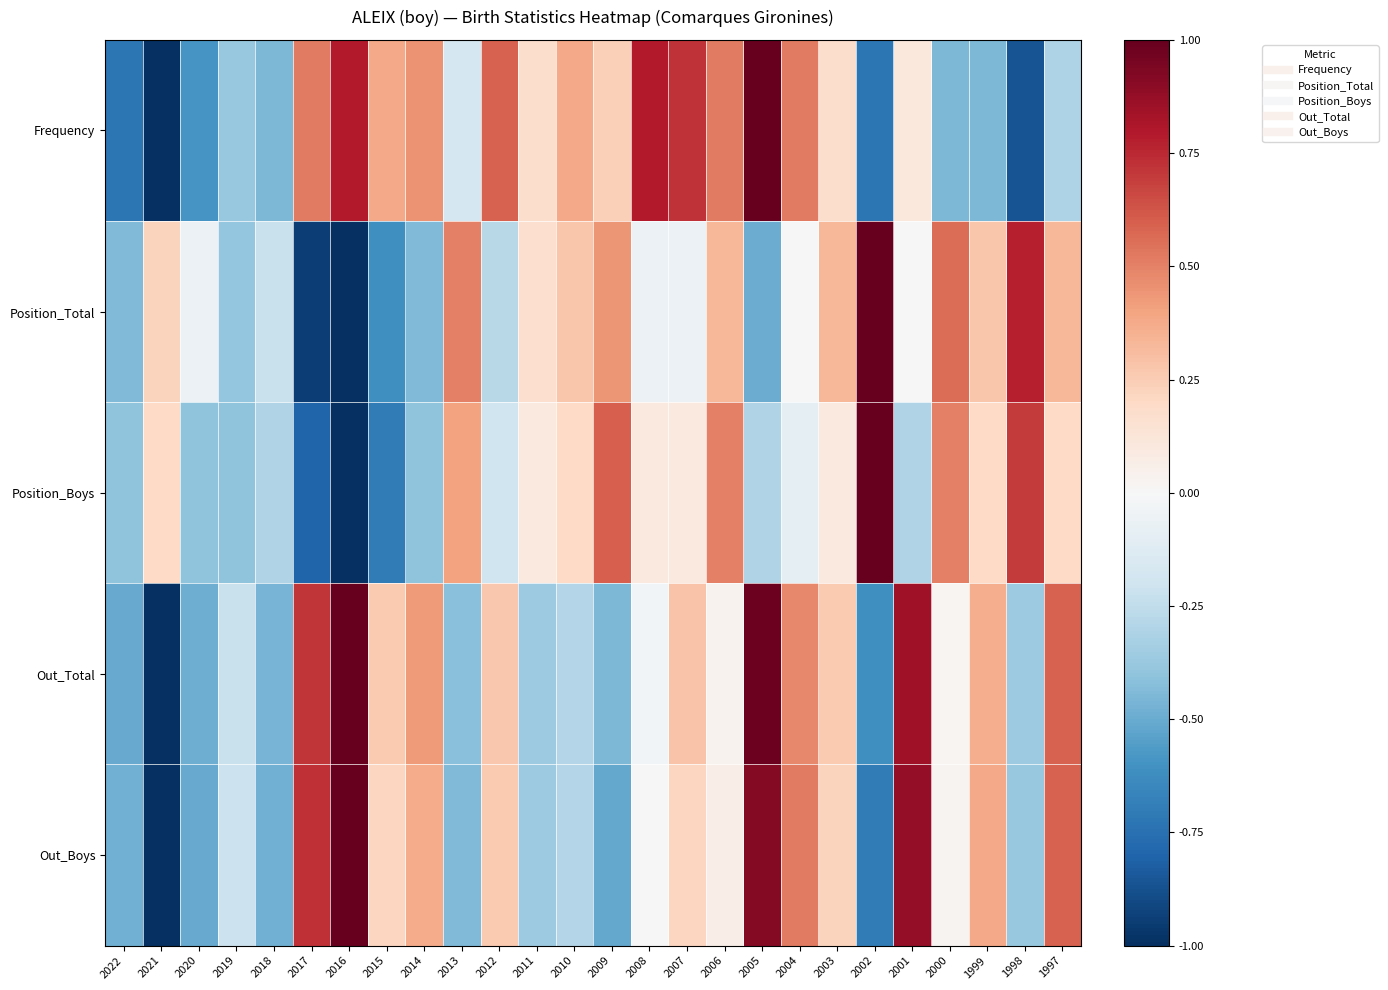

Which series has the widest spread of values?

Frequency